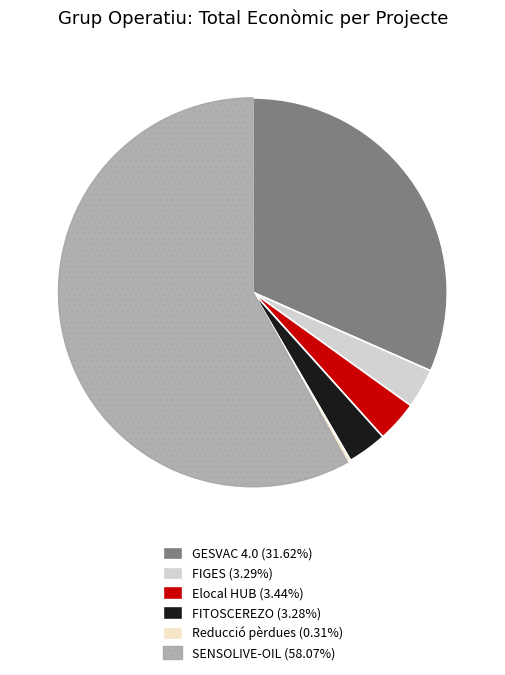

Do GESVAC 4.0 and SENSOLIVE-OIL together represent more than half of the pie?

Yes